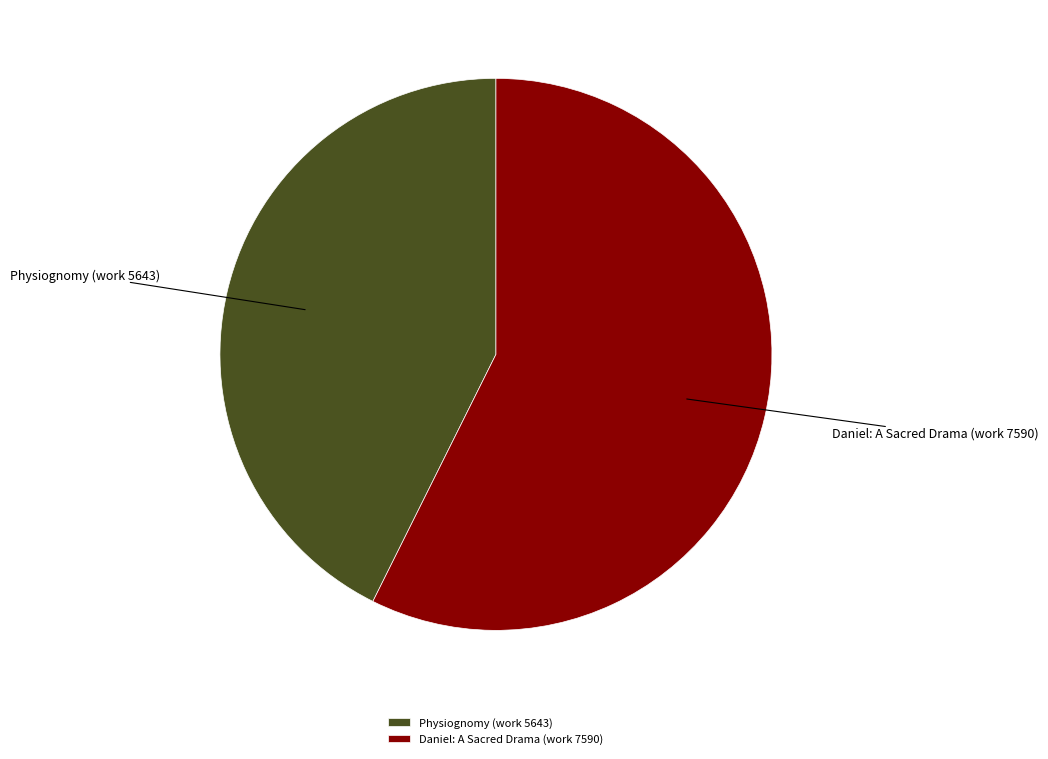

Combined, do Daniel: A Sacred Drama (work 7590) and Physiognomy (work 5643) account for over 50%?

Yes